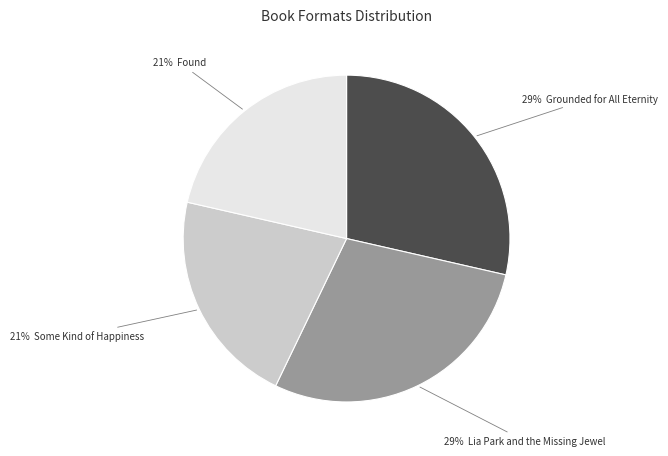

To the nearest percent, what is the average slice percentage?

25%